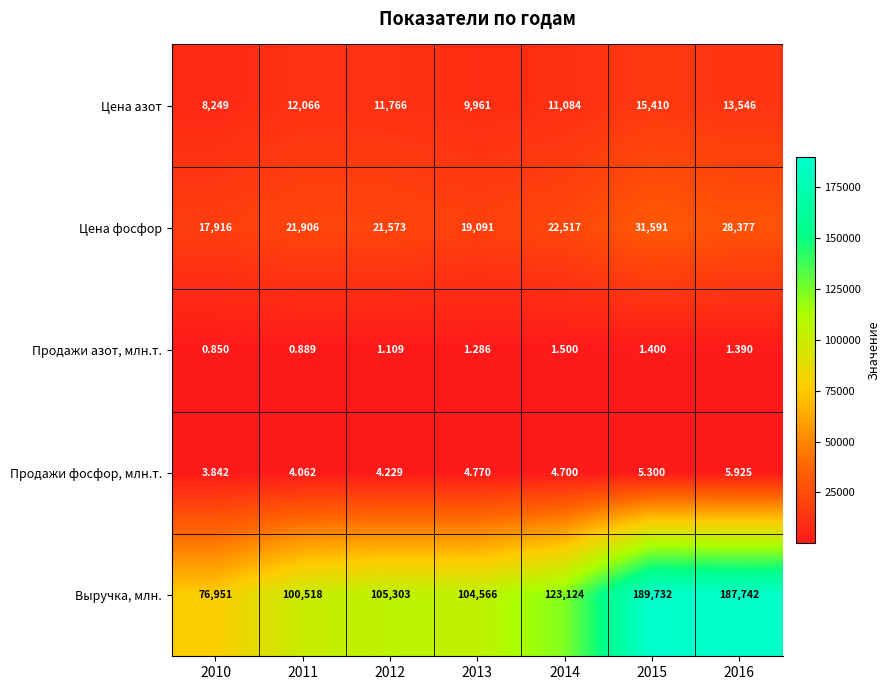

Rank the series by their maximum value, from lowest to highest.

Продажи азот, млн.т., Продажи фосфор, млн.т., Цена азот, Цена фосфор, Выручка, млн.